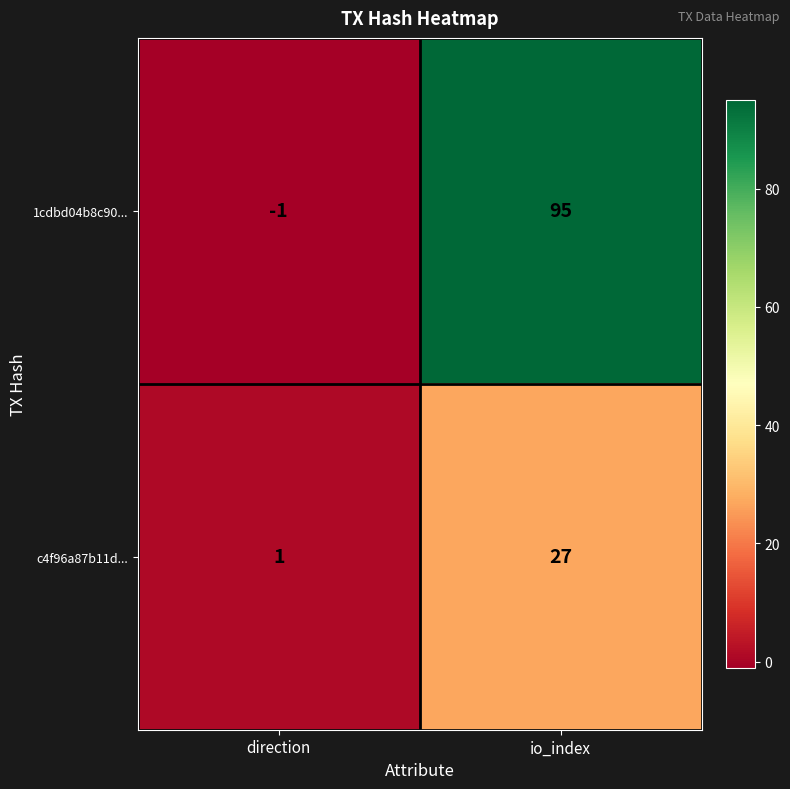

How many data points does each series have?

2